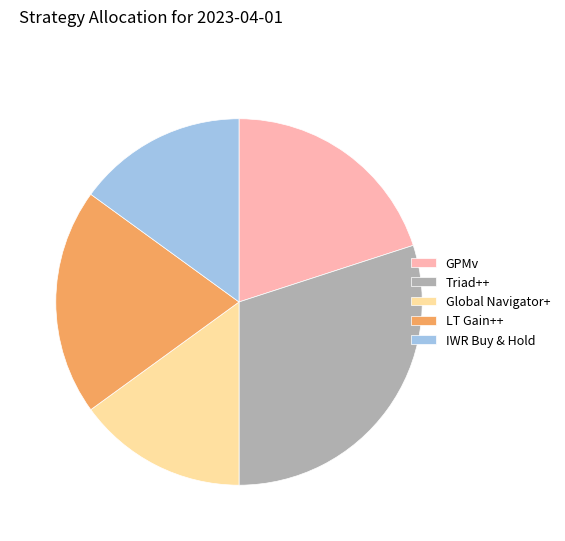

Is there any slice that represents more than half of the pie?

No